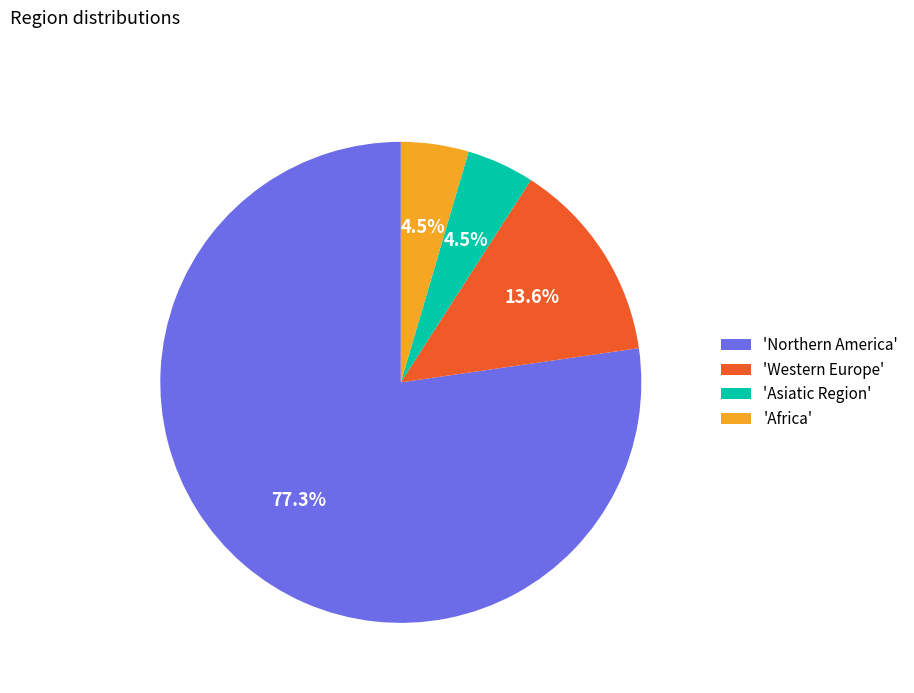

Which category has the biggest portion of the pie?

'Northern America'